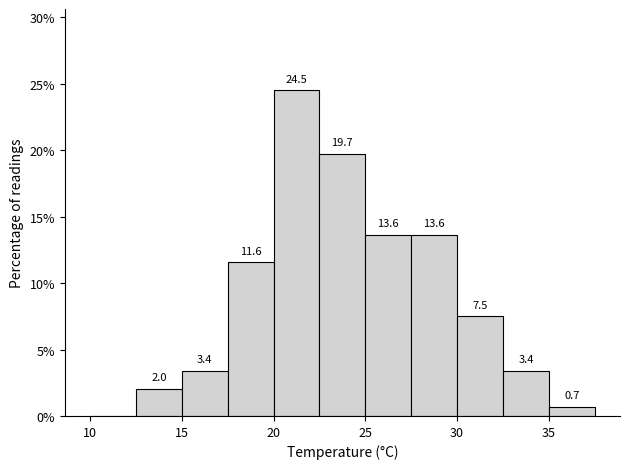

Over which range of the x-axis is the bar tallest?

20.0 to 22.5